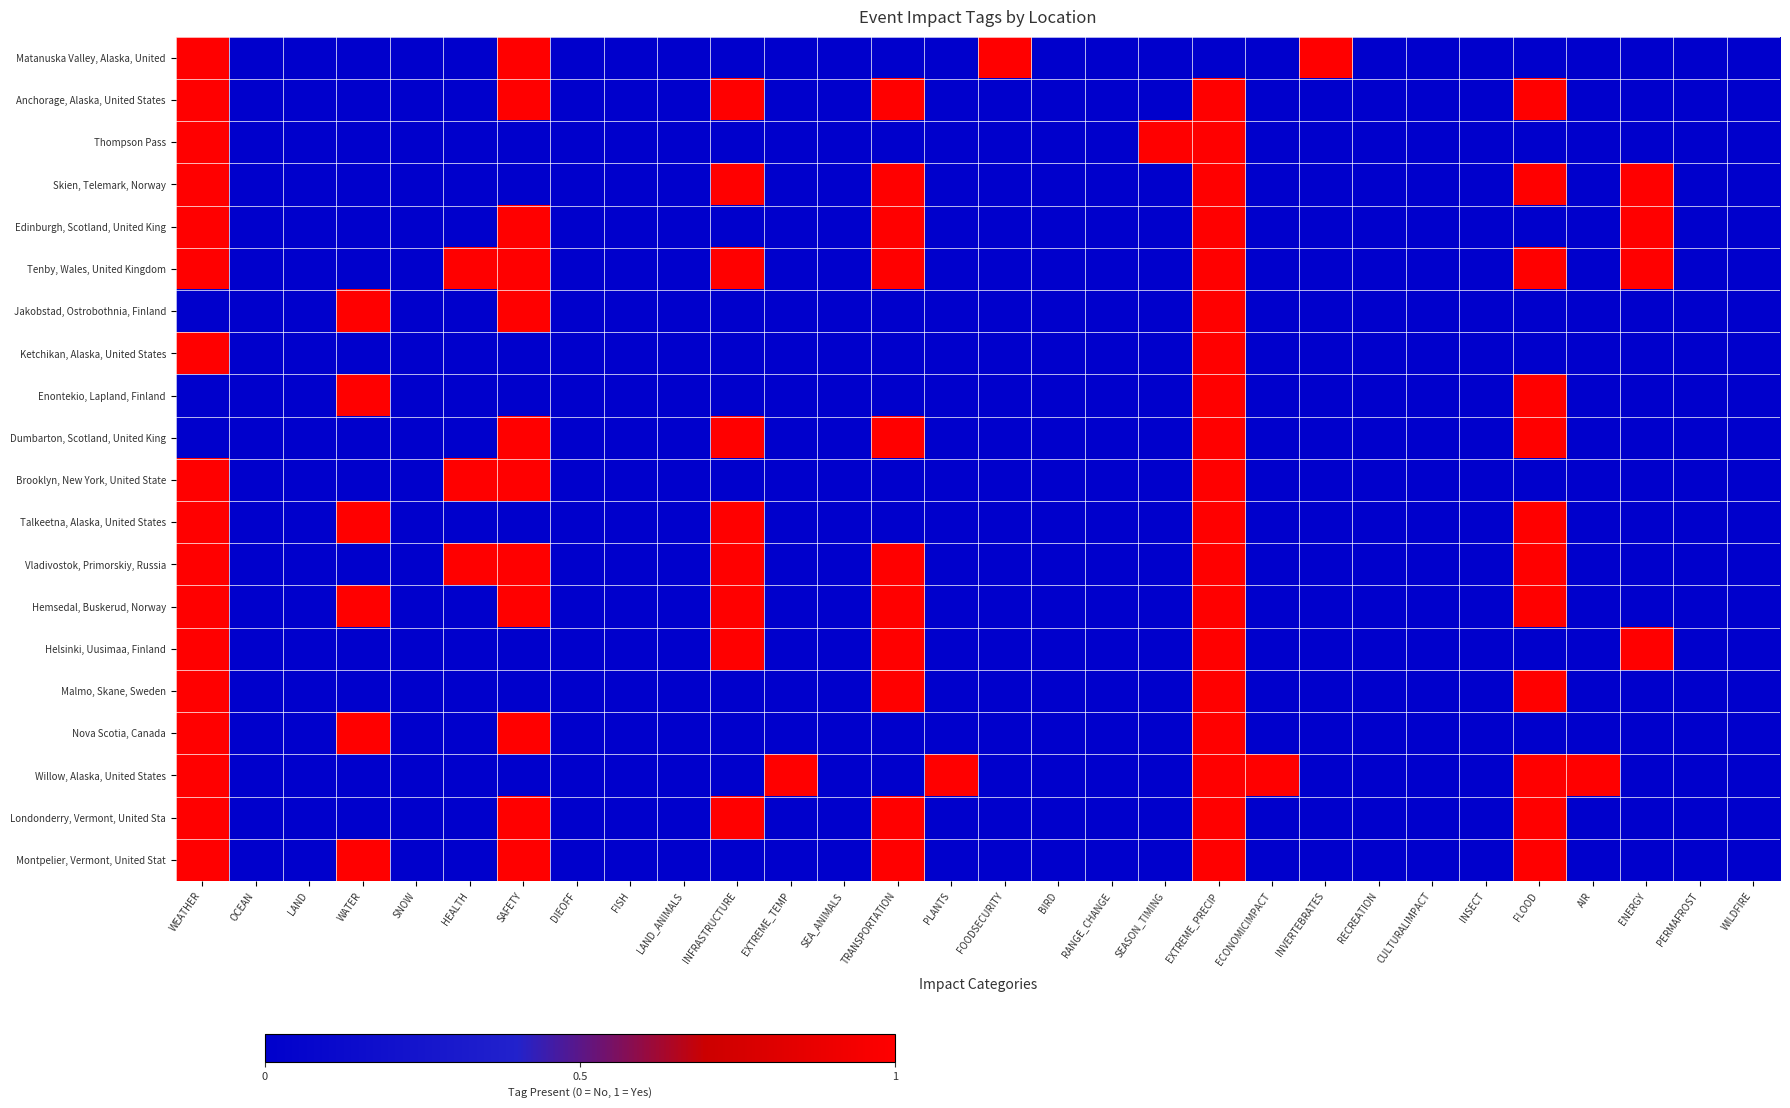

What is the total value across all series at WEATHER?

17